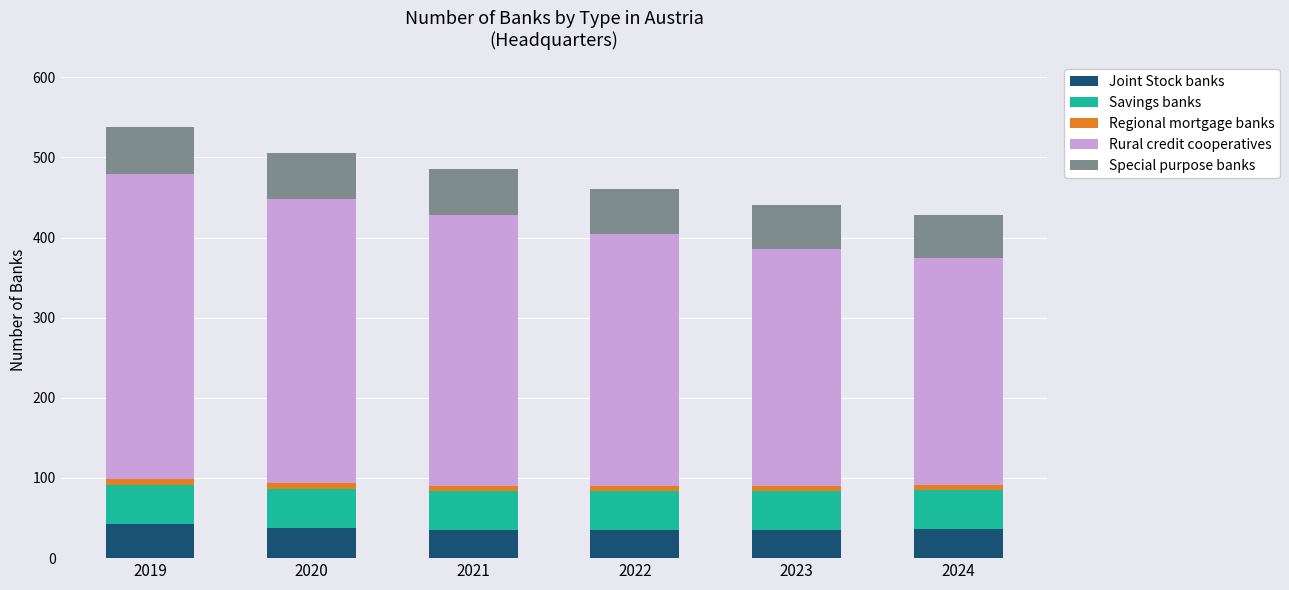

What are all the series names shown in the legend?

Joint Stock banks, Savings banks, Regional mortgage banks, Rural credit cooperatives, Special purpose banks